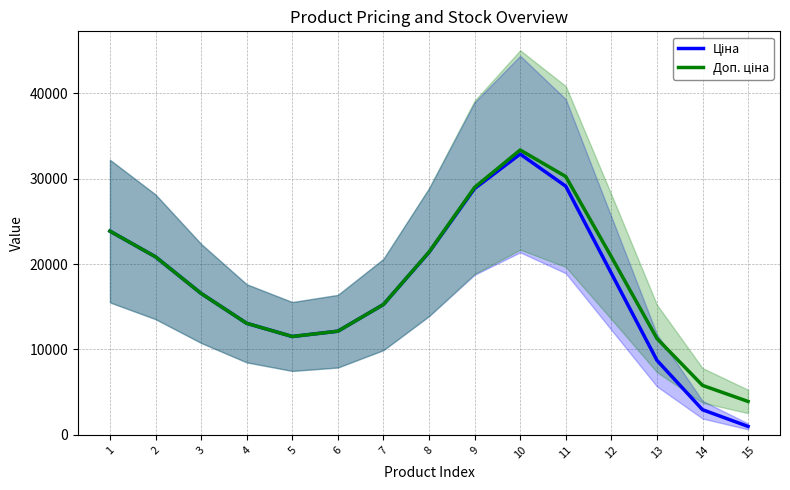

What is the value of the Ціна point at the 5th from the left?

11521.0